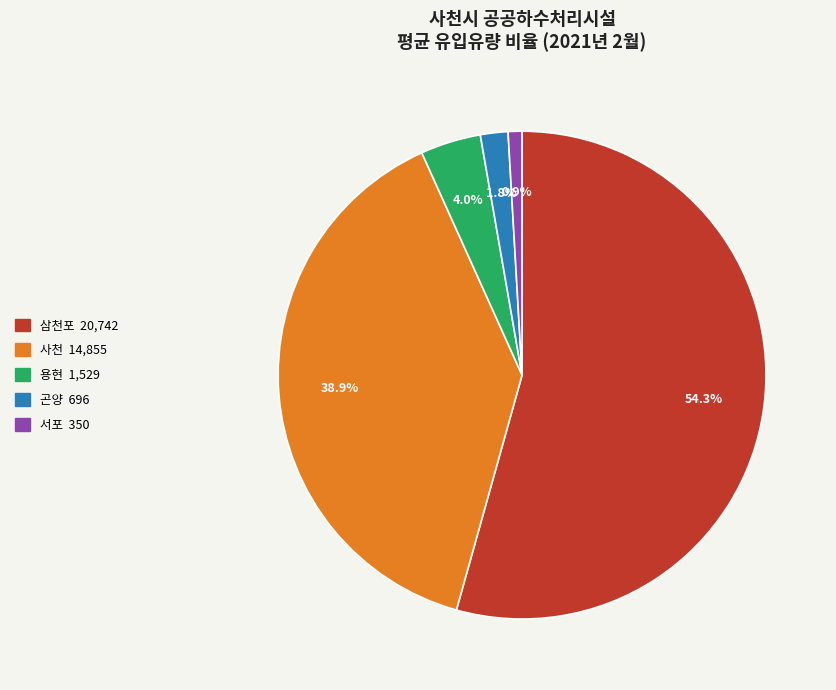

Between 곤양 and 용현, which is larger?

용현